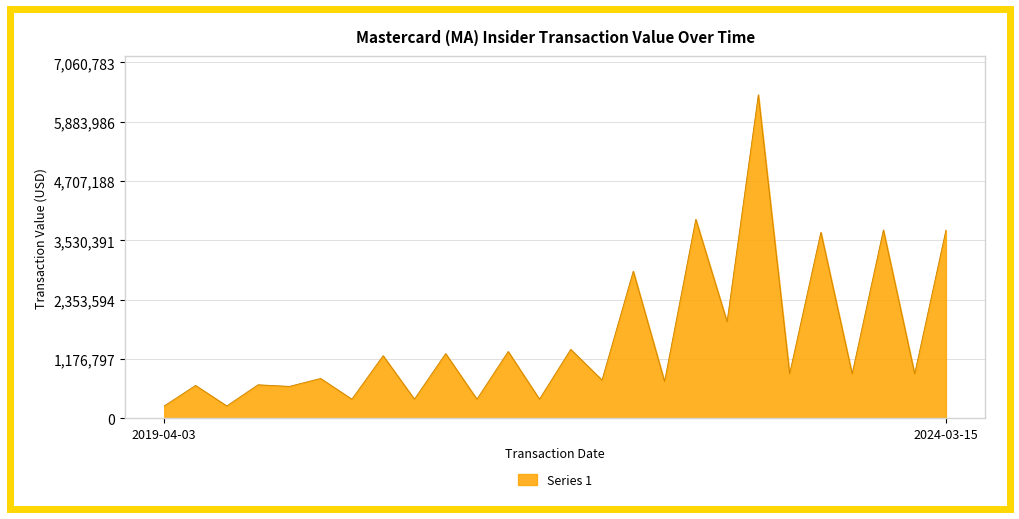

What is the difference between the maximum and minimum values?

6174552